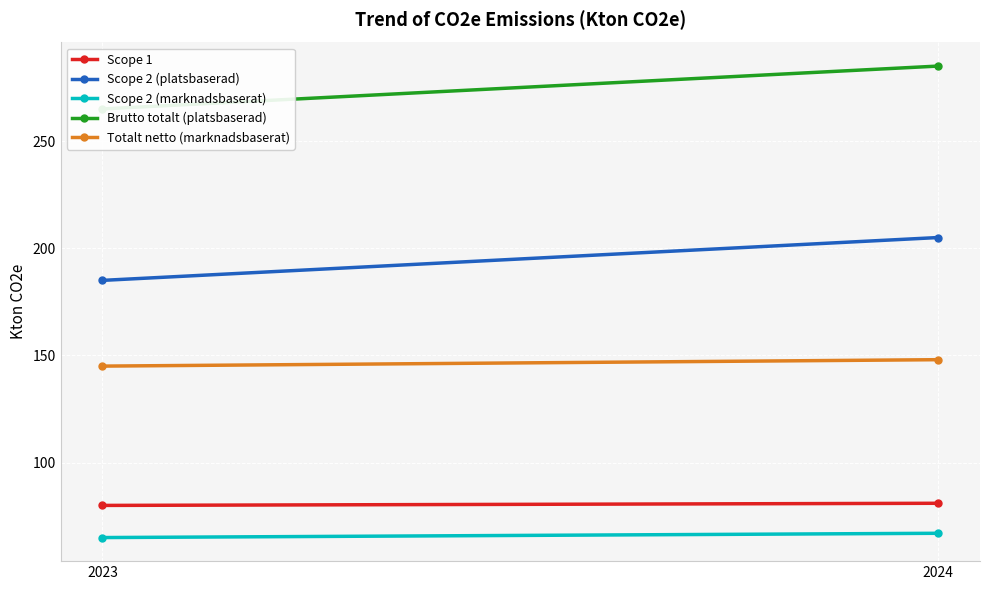

How many lines are shown in the chart?

5